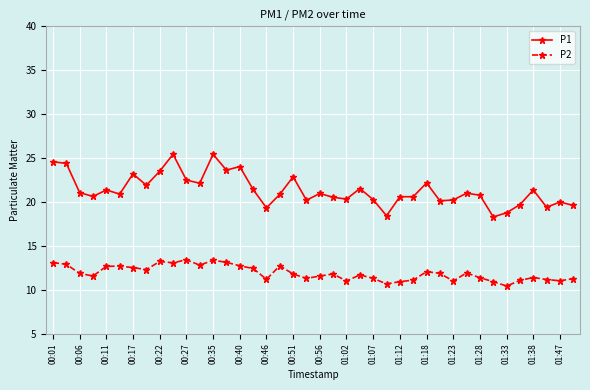

What is the value of the P2 point at the 9th from the left?

13.2